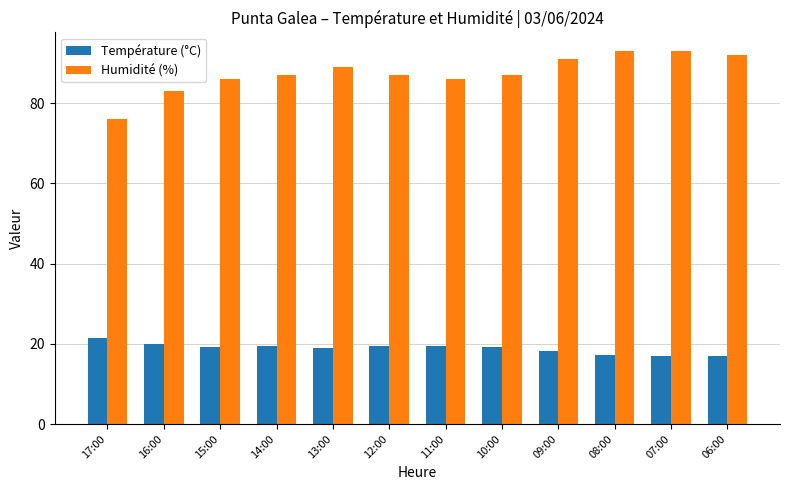

What is the greatest value displayed?

93.0